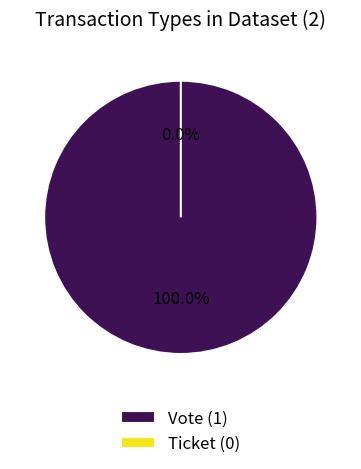

The Vote slice represents 100% of the pie. True or false?

True